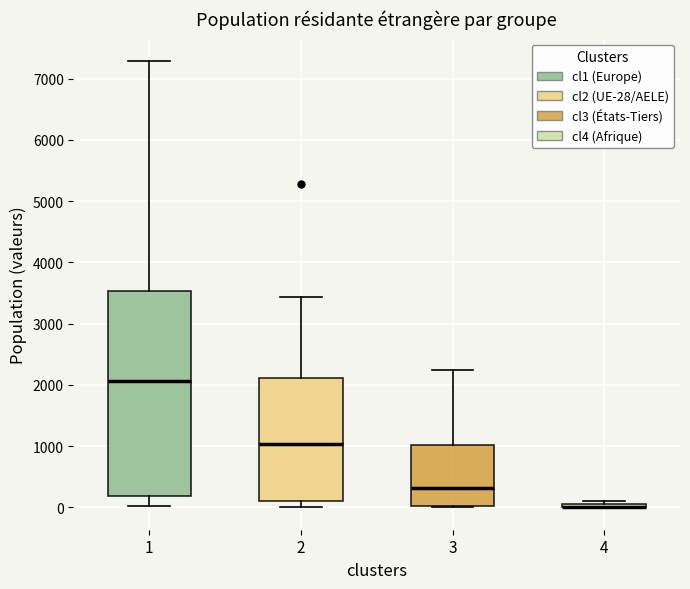

Where does the upper whisker of the box at x = 3 end on the y-axis? The values are not printed on the chart, so give them approximately, as read against the axis.

2200